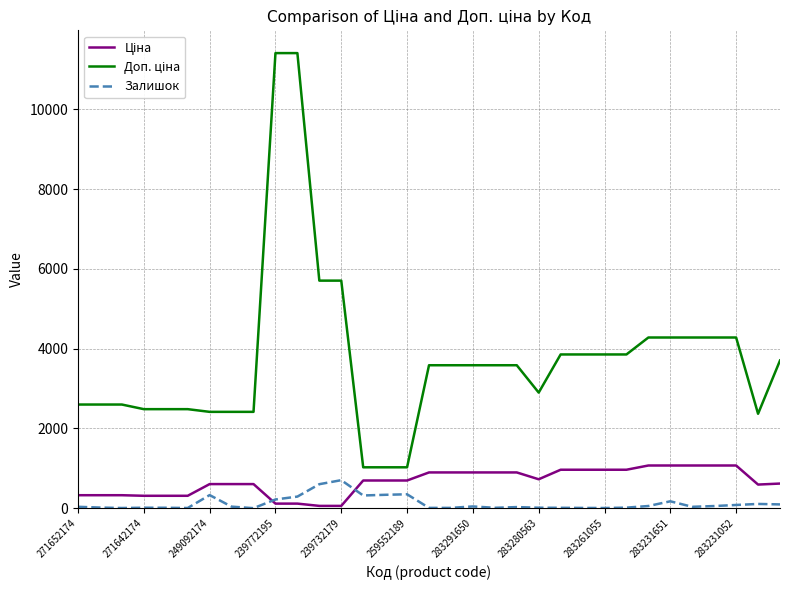

What is the greatest value displayed?

11410.0